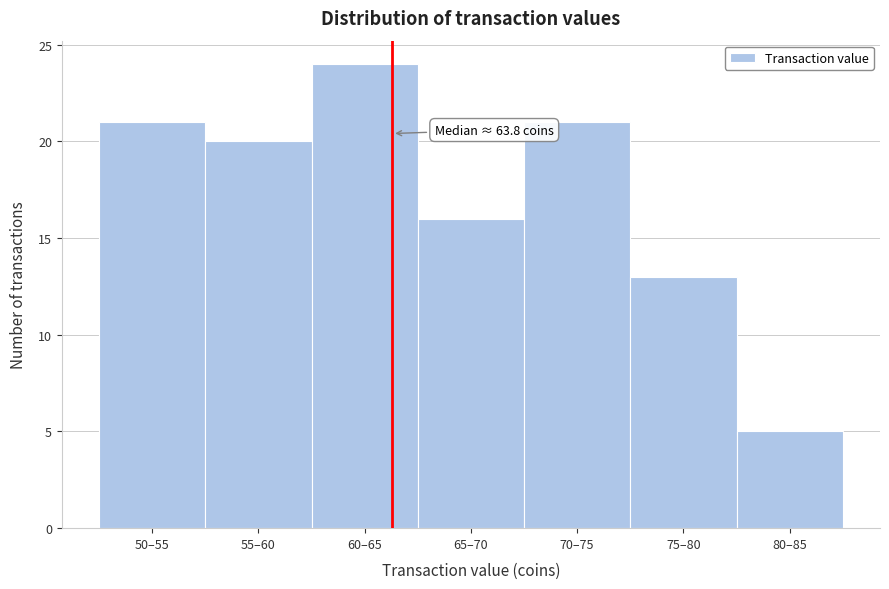

Reading left to right, extract all data points from this chart.

21	20	24	16	21	13	5